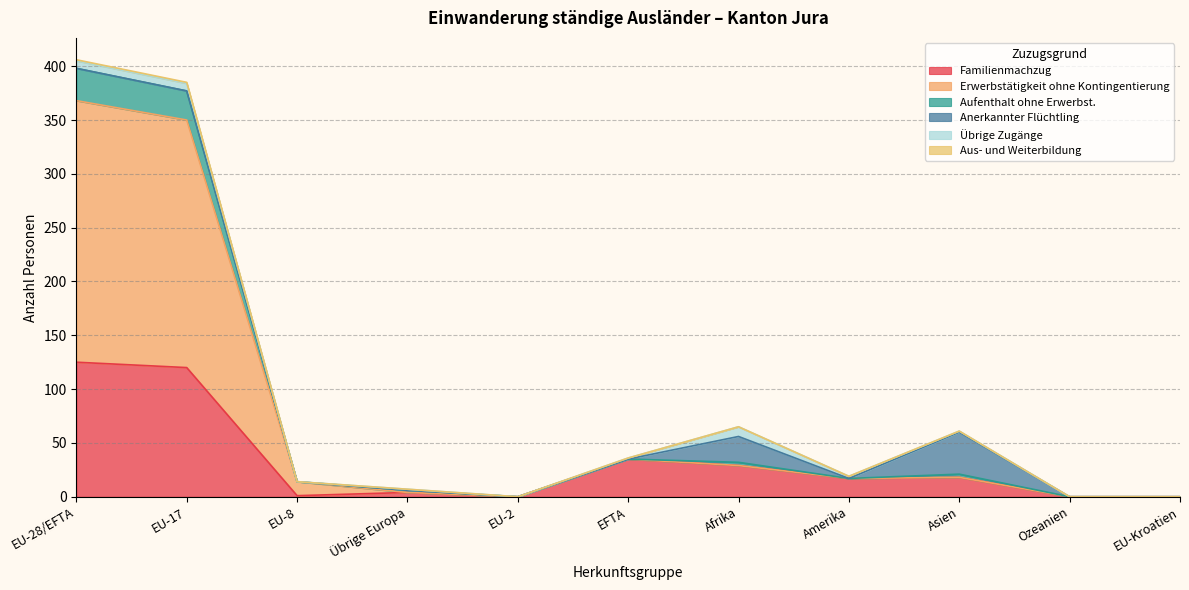

What is the label of the 3rd point from the right?

Asien